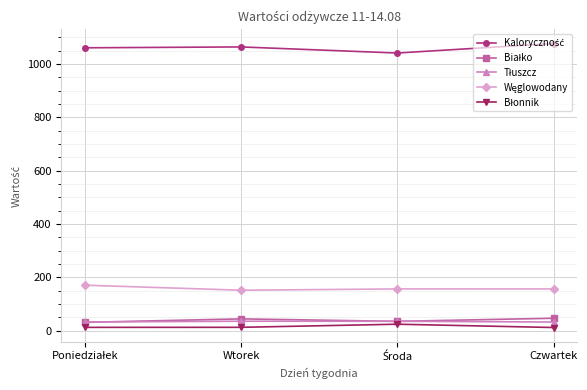

What is the greatest value displayed?

1076.3